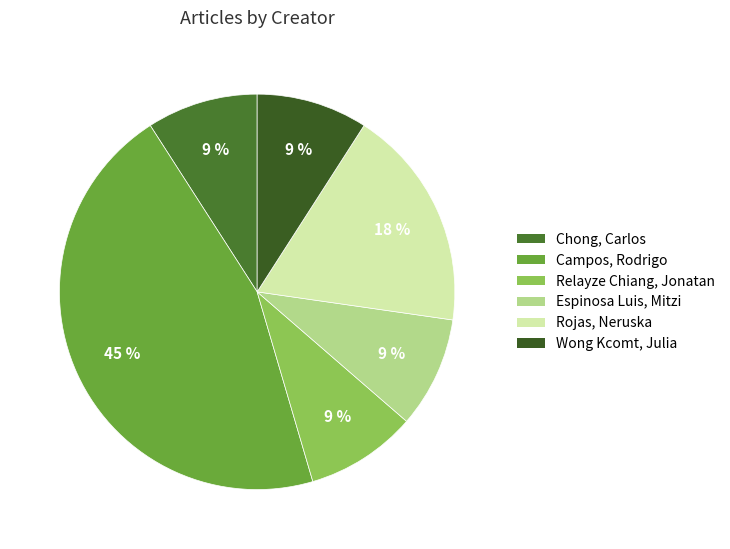

What percentage is NOT represented by Chong, Carlos?

90.9%